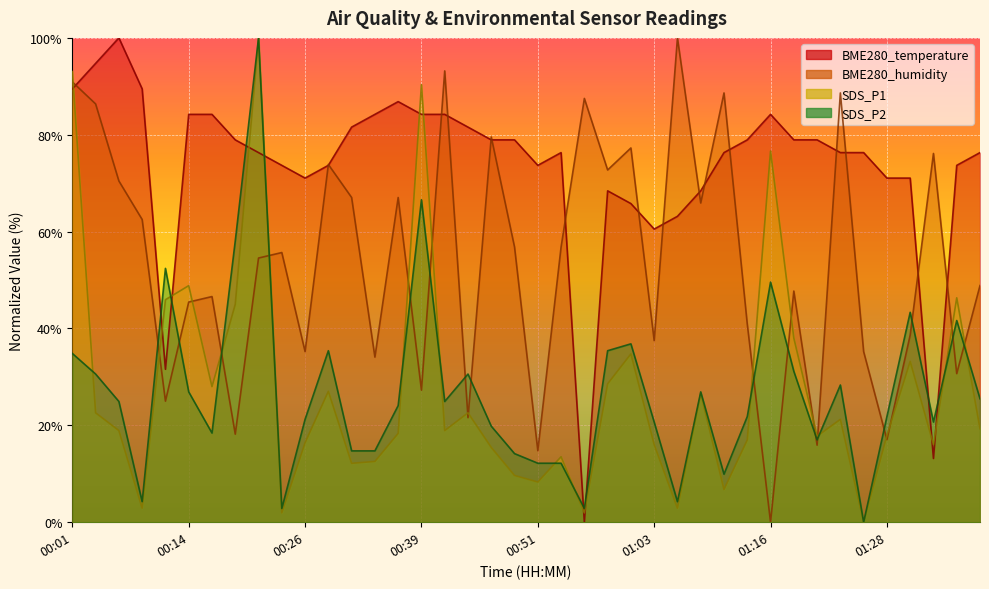

What is the spread (max minus min) of values at 01:31?

37.8